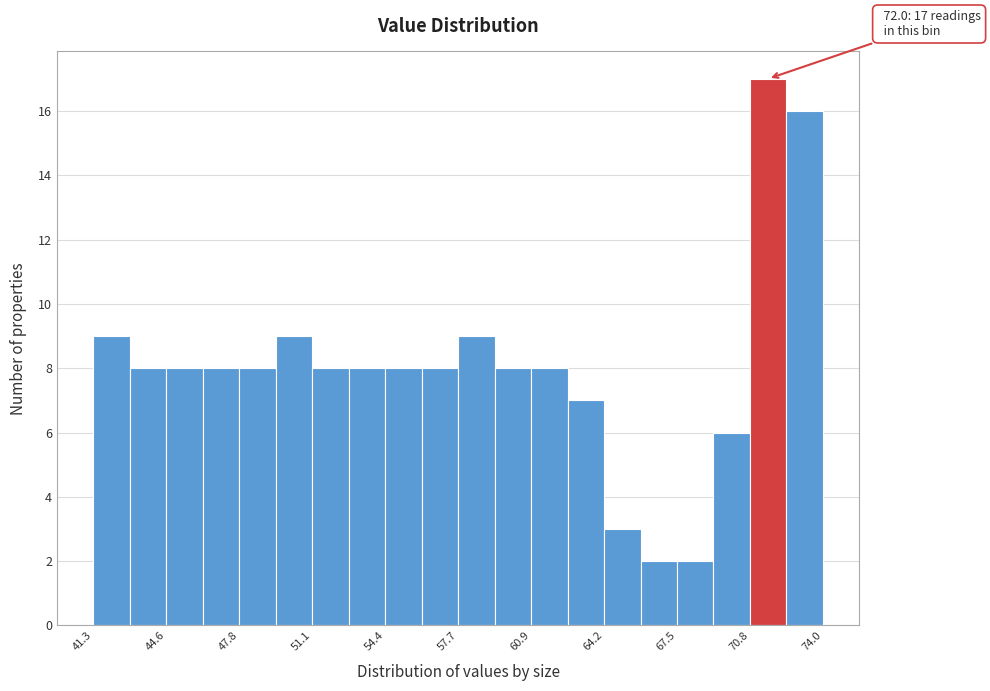

Read against the x-axis, roughly where is the centre of the tallest bar?

71.5